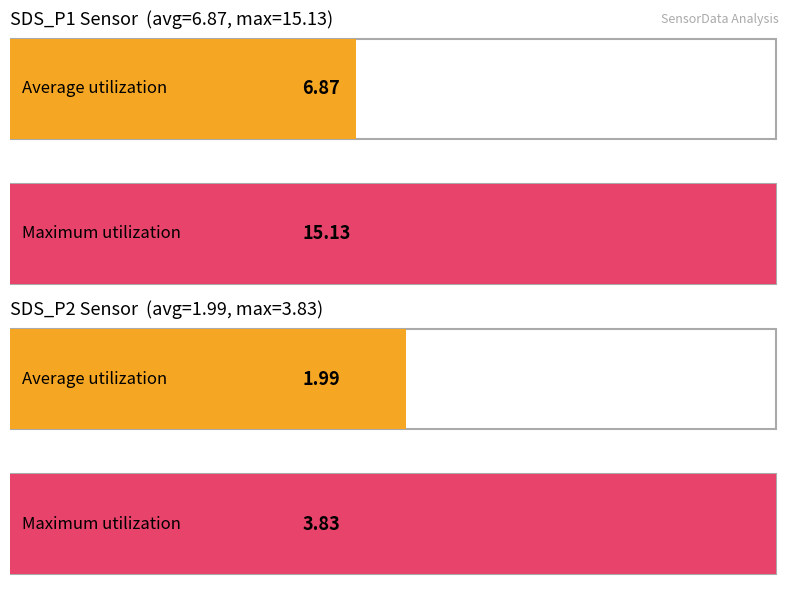

List the series in order of their peak value, highest first.

Maximum utilization, Average utilization